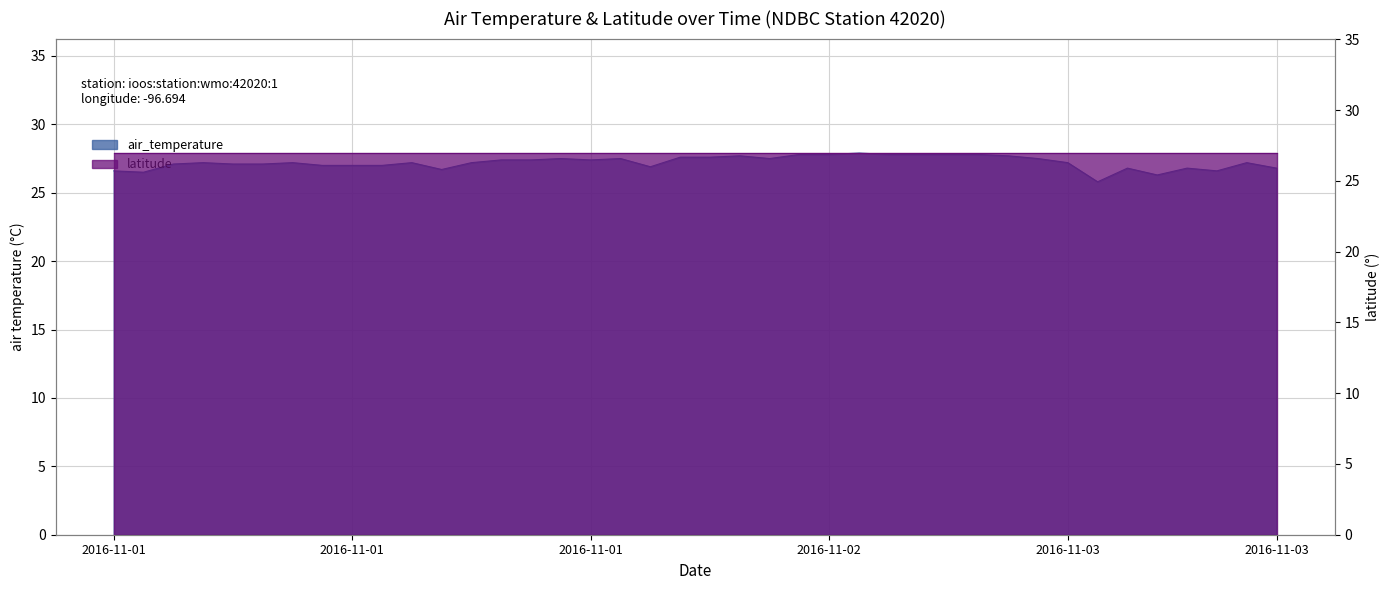

Which has a higher value, 2016-11-02T16:50 or 2016-11-01T18:50?

2016-11-02T16:50